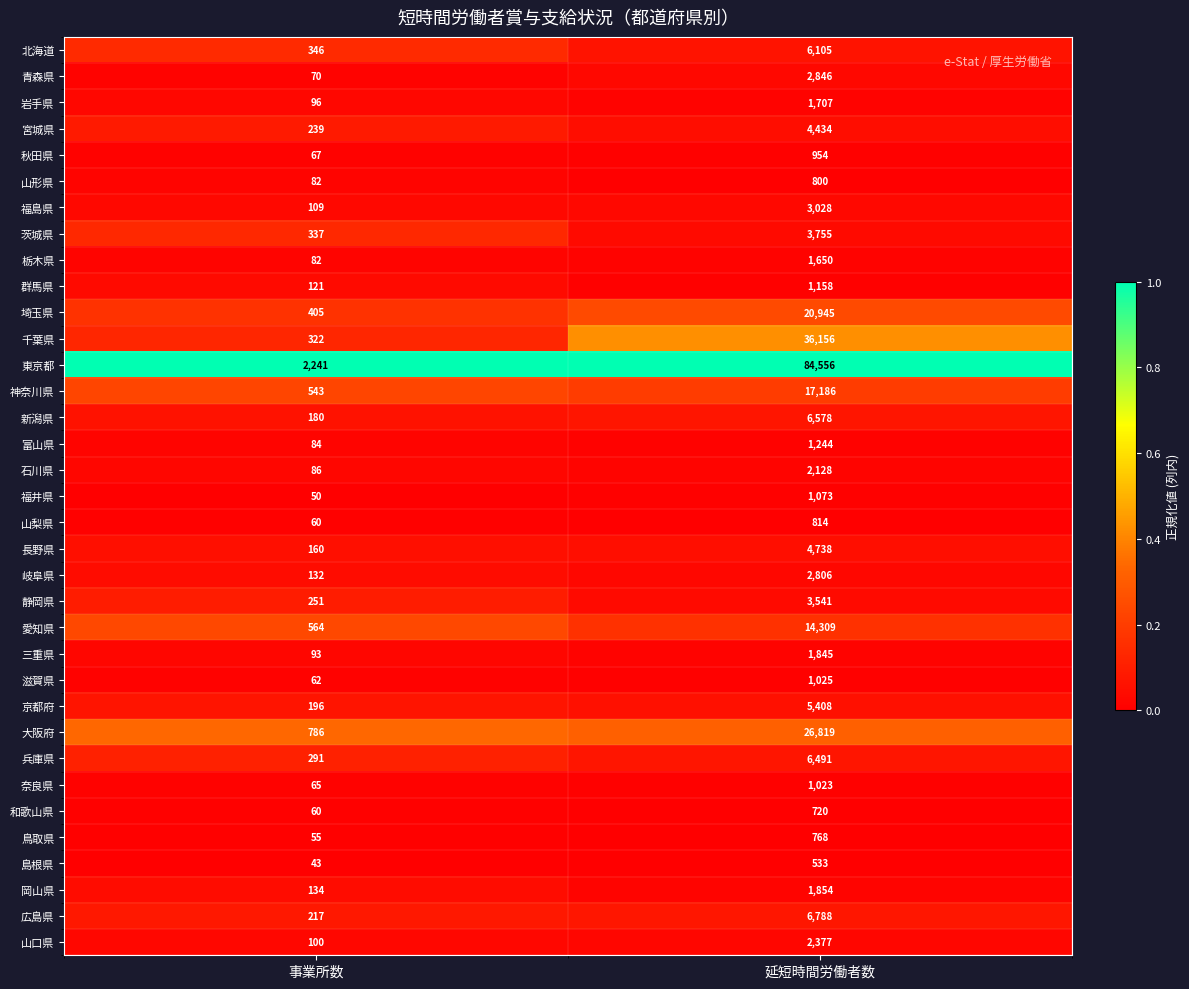

What is the difference between the highest and lowest values at 事業所数?

2198